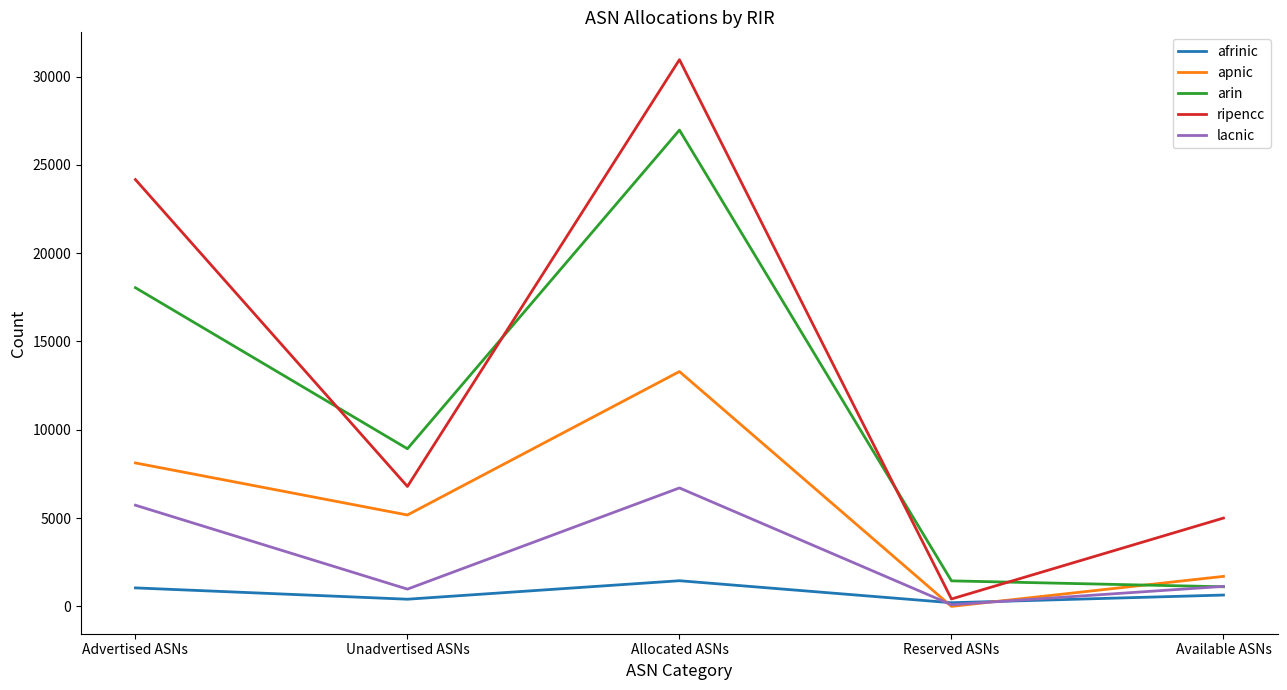

Which series has the largest range (max minus min)?

ripencc